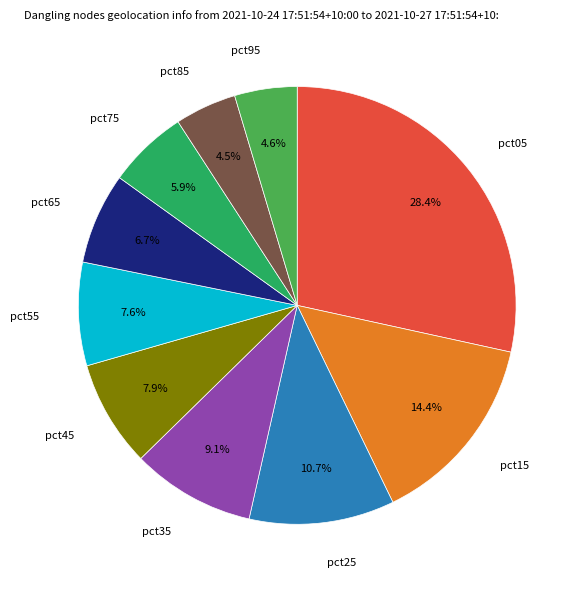

What is the largest slice in the pie chart?

pct05